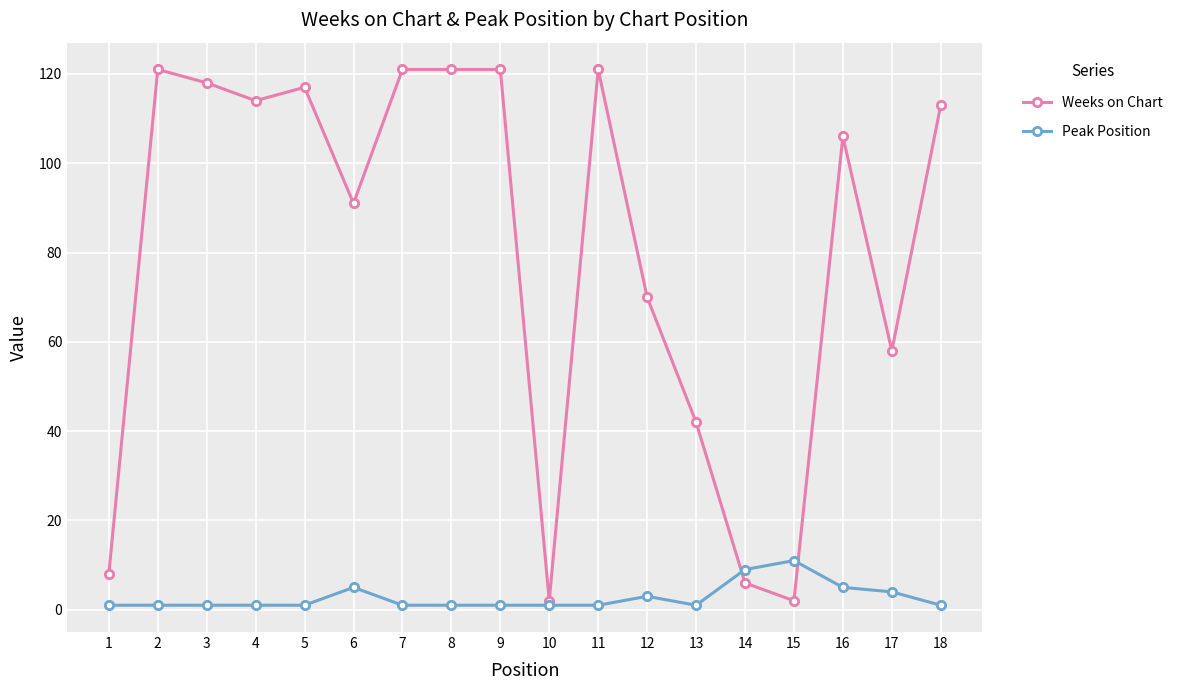

Reading right to left, what are all the values shown in this chart?

Weeks on Chart: 18=113	17=58	16=106	15=2	14=6	13=42	12=70	11=121	10=2	9=121	8=121	7=121	6=91	5=117	4=114	3=118	2=121	1=8
Peak Position: 18=1	17=4	16=5	15=11	14=9	13=1	12=3	11=1	10=1	9=1	8=1	7=1	6=5	5=1	4=1	3=1	2=1	1=1